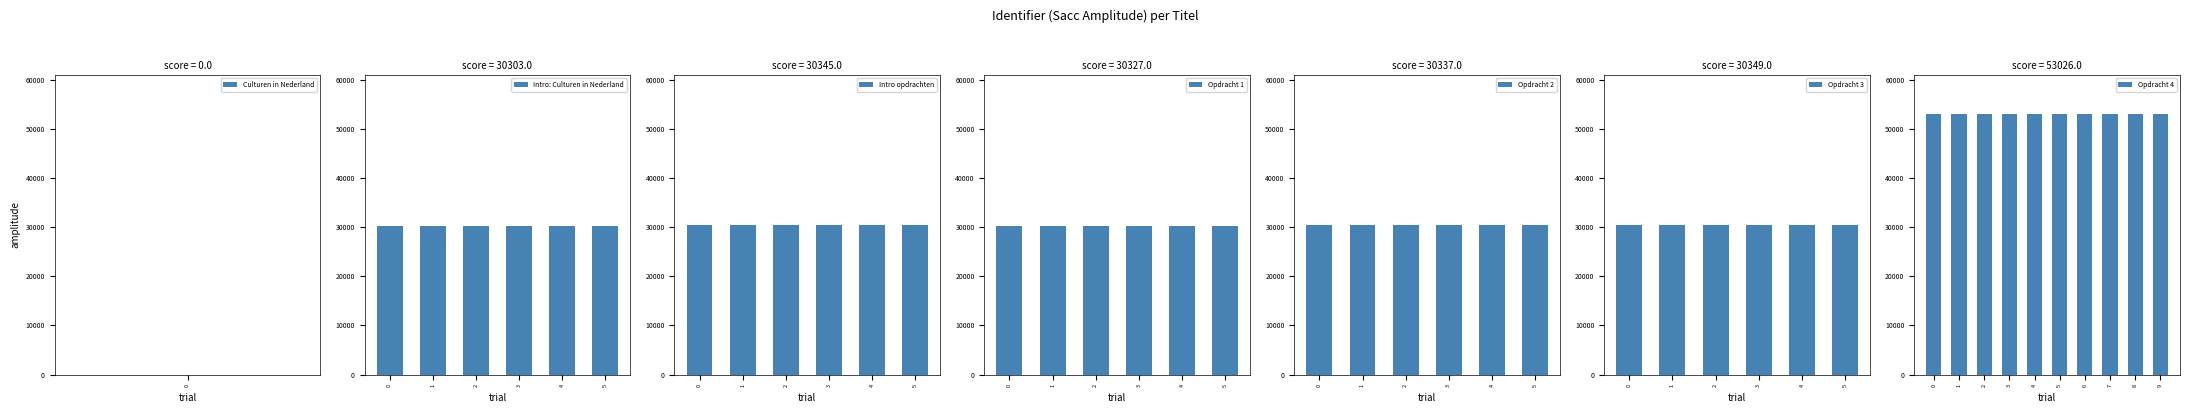

What is the ratio of the value at Opdracht 1 to the value at Intro: Culturen in Nederland?

1.0